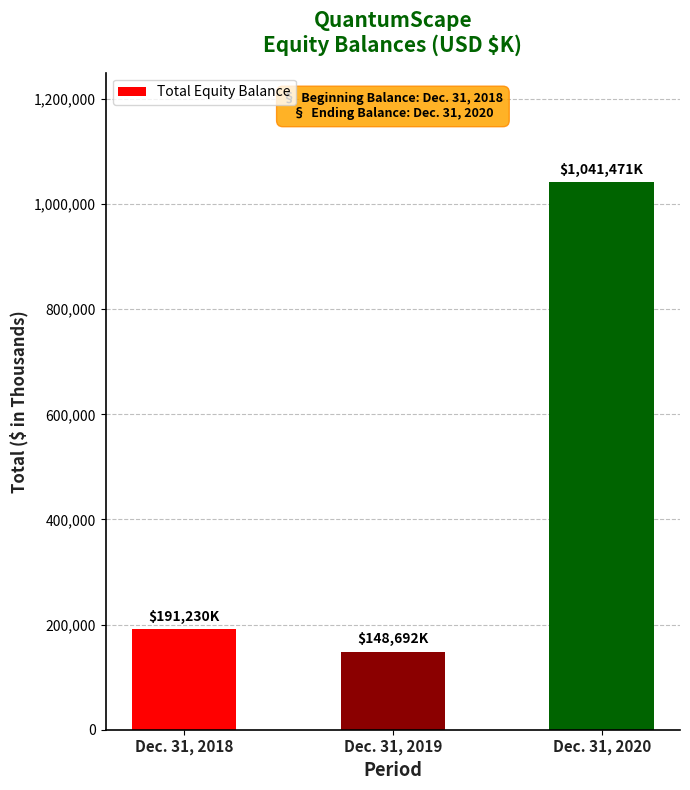

Is it true that the value at Dec. 31, 2019 is 100599?

False